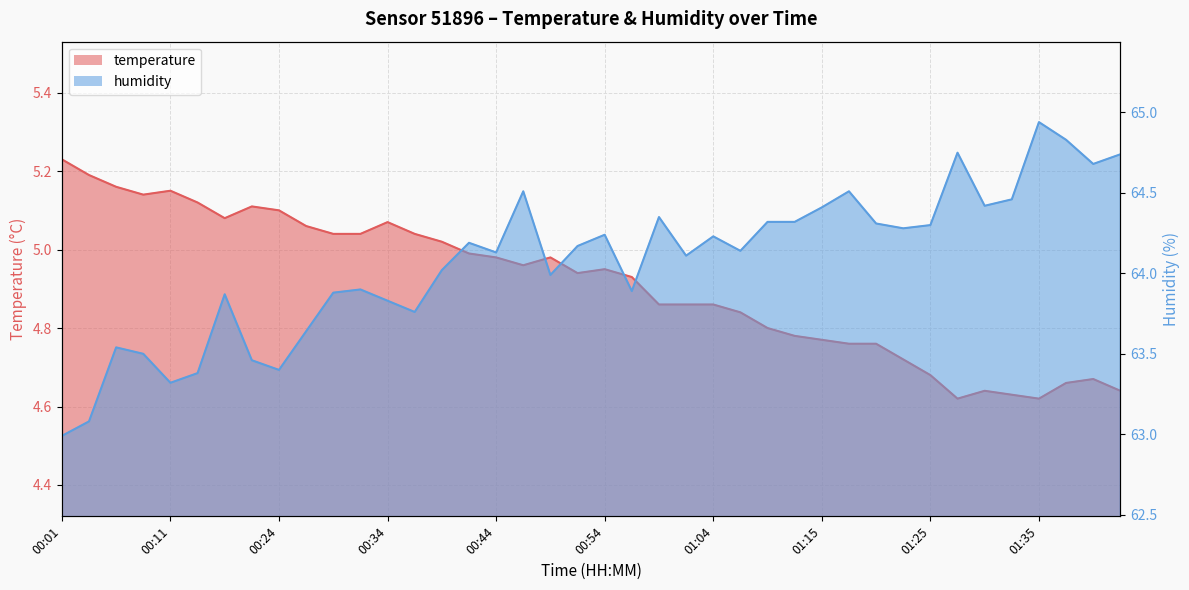

At which category is the sum across all series the highest?

01:35